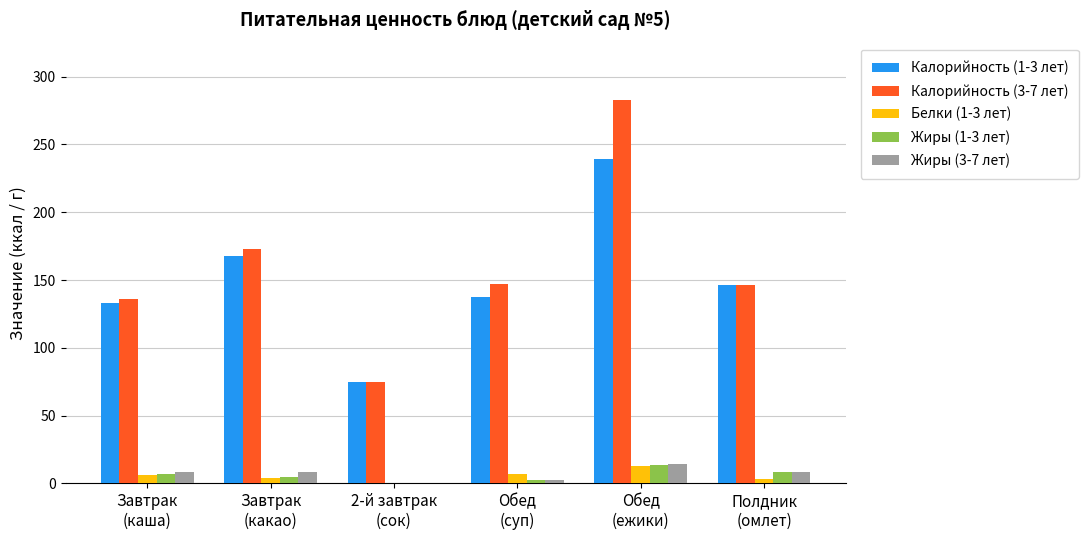

What is the greatest value displayed?

282.7